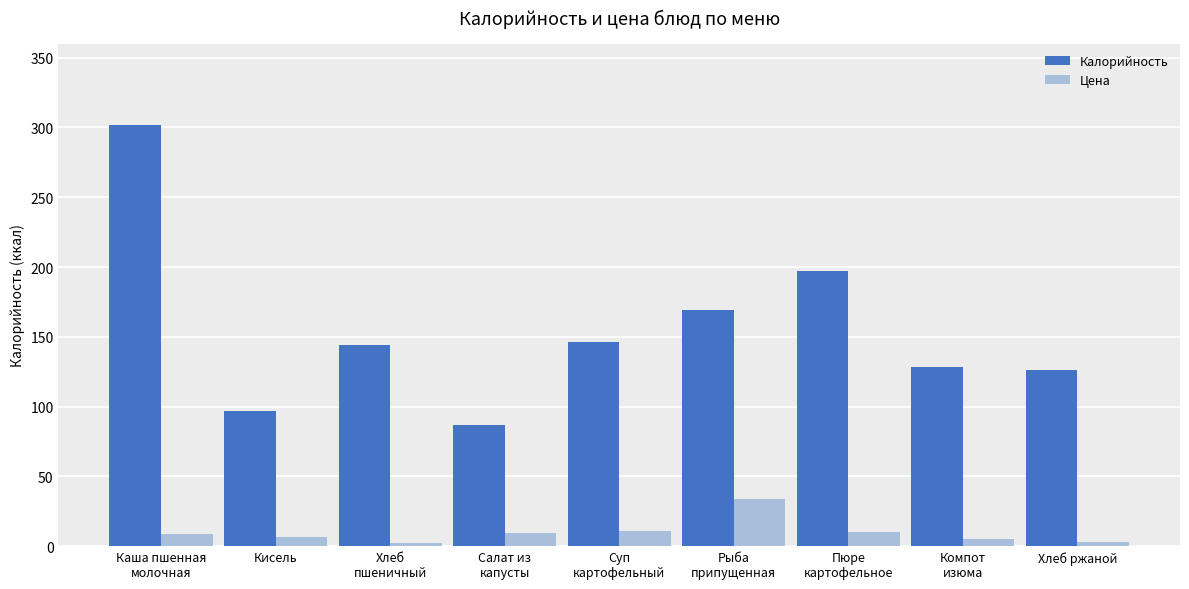

List the series in order of their peak value, lowest first.

Цена, Калорийность